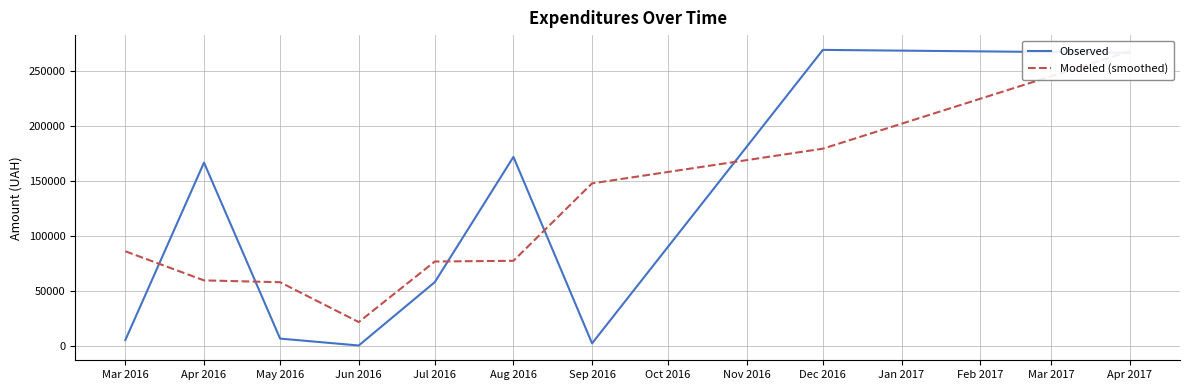

What is the total value across all series at Sep 2016?

149560.9